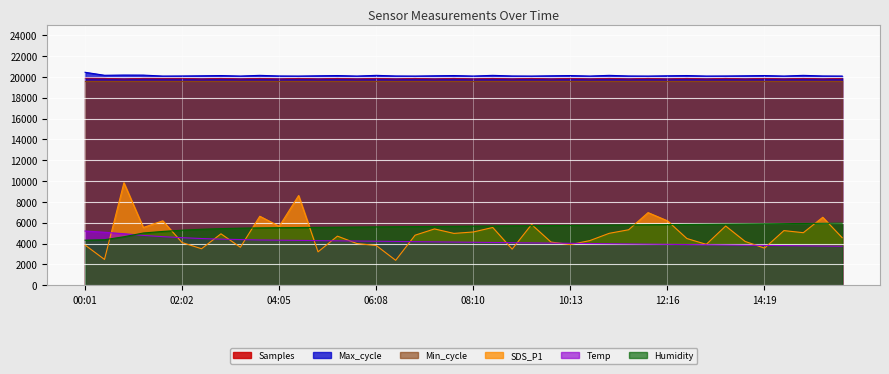

Reading right to left, transcribe all the data shown in this chart.

Samples: 19865.8	19803.2	19864.5	19802.0	19864.9	19802.7	19867.2	19801.4	19866.0	19800.5	19866.7	19800.9	19865.8	19803.2	19864.5	19802.0	19864.9	19802.7	19865.8	19800.5	19867.2	19801.4	19866.0	19800.9	19866.7	19801.8	19864.5	19803.2	19865.4	19802.0	19864.4	19802.4	19864.9	19803.3	19865.9	19864.1	19867.9	19802.8	19869.3	19879.7
Max_cycle: 20079.0	20087.0	20146.0	20080.0	20127.0	20104.0	20087.0	20080.0	20127.0	20104.0	20079.0	20087.0	20146.0	20080.0	20127.0	20104.0	20079.0	20087.0	20146.0	20080.0	20127.0	20104.0	20079.0	20087.0	20146.0	20080.0	20127.0	20104.0	20079.0	20087.0	20146.0	20080.0	20127.0	20104.0	20087.0	20079.0	20170.0	20175.0	20154.0	20441.0
SDS_P1: 4560.0	6520.0	5040.0	5240.0	3560.0	4200.0	5680.0	3920.0	4480.0	6180.0	6968.0	5320.0	4980.0	4280.0	3900.0	4140.0	5828.0	3460.0	5540.0	5108.0	4972.0	5400.0	4800.0	2388.0	3808.0	4000.0	4708.0	3200.0	8608.0	5652.0	6620.0	3640.0	4932.0	3500.0	4088.0	6180.0	5540.0	9832.0	2472.0	3852.0
Temp: 3740.0	3760.0	3780.0	3800.0	3820.0	3840.0	3860.0	3880.0	3900.0	3920.0	3940.0	3960.0	3980.0	4000.0	4020.0	4040.0	4060.0	4080.0	4100.0	4120.0	4140.0	4160.0	4180.0	4200.0	4220.0	4240.0	4260.0	4280.0	4300.0	4320.0	4340.0	4380.0	4420.0	4480.0	4560.0	4660.0	4780.0	4940.0	5080.0	5200.0
Humidity: 5955.0	5940.0	5925.0	5910.0	5895.0	5880.0	5865.0	5850.0	5835.0	5820.0	5805.0	5790.0	5775.0	5760.0	5745.0	5730.0	5715.0	5700.0	5685.0	5670.0	5655.0	5640.0	5625.0	5610.0	5595.0	5580.0	5565.0	5550.0	5535.0	5520.0	5505.0	5475.0	5430.0	5370.0	5280.0	5160.0	5010.0	4650.0	4365.0	4320.0